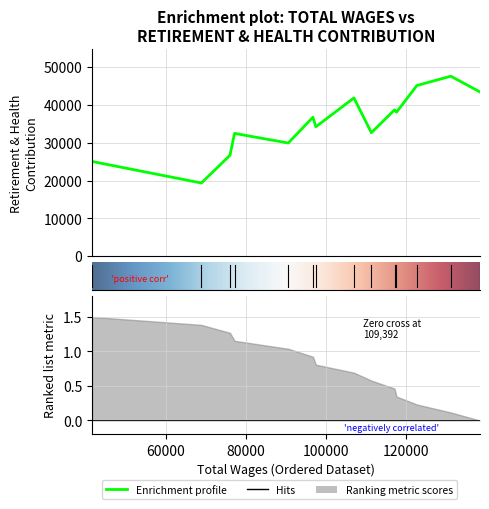

What is the maximum value shown in the chart?

47577